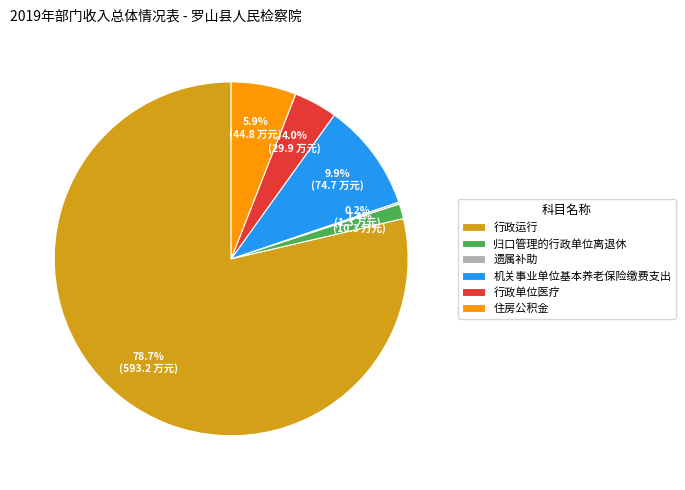

What is the largest slice in the pie chart?

行政运行